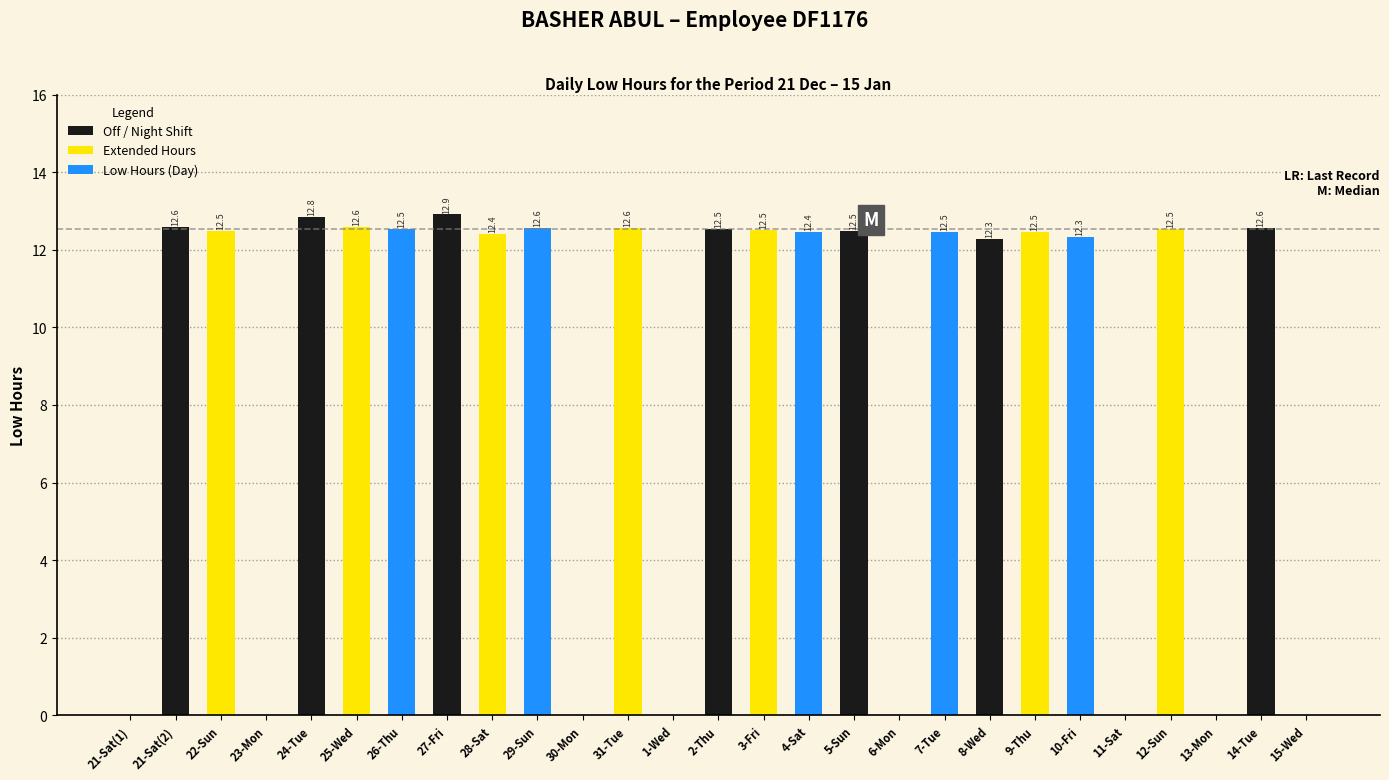

Is it true that the value at 11-Sat is -6.3?

False